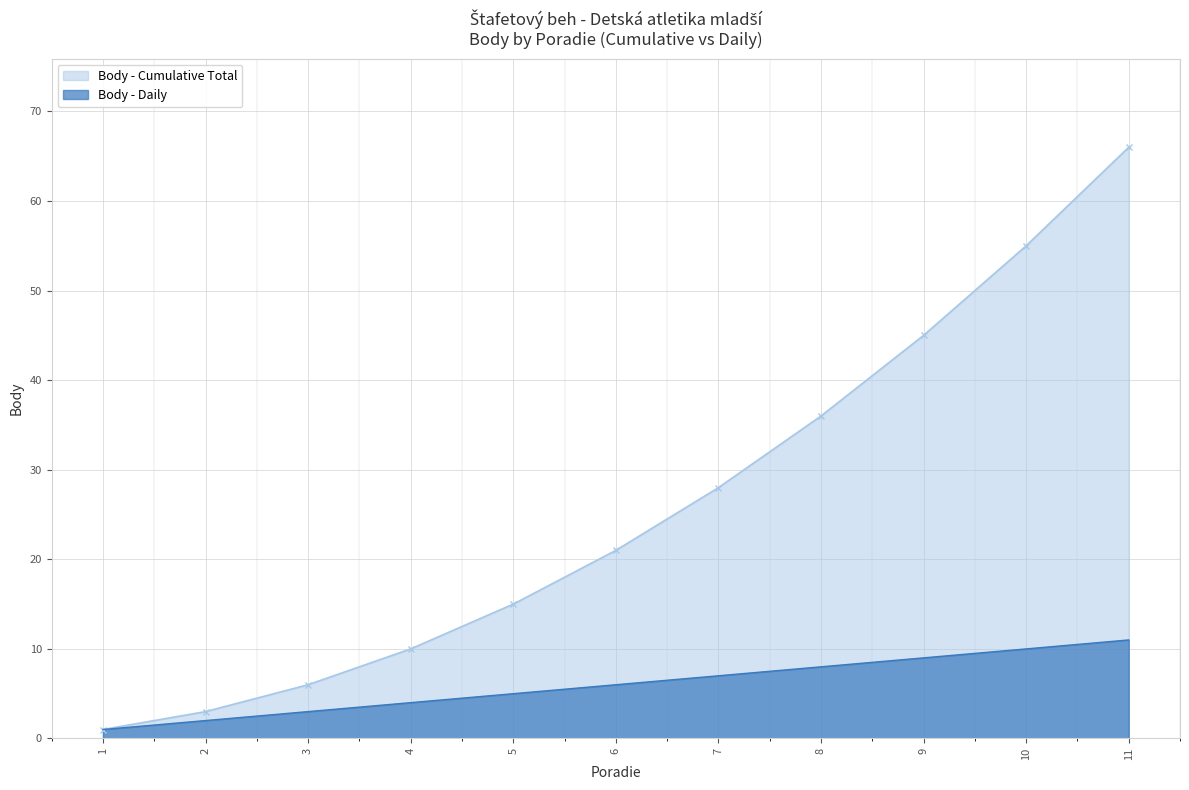

At how many categories does at least one series exceed 50?

2